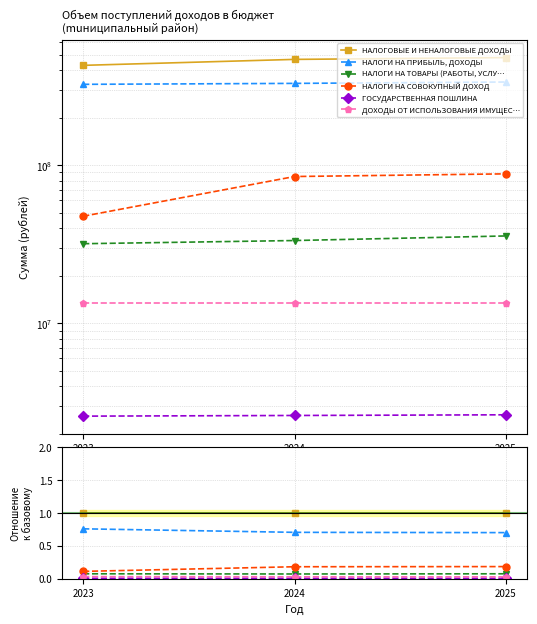

At which category does the chart reach its minimum across all series?

2025